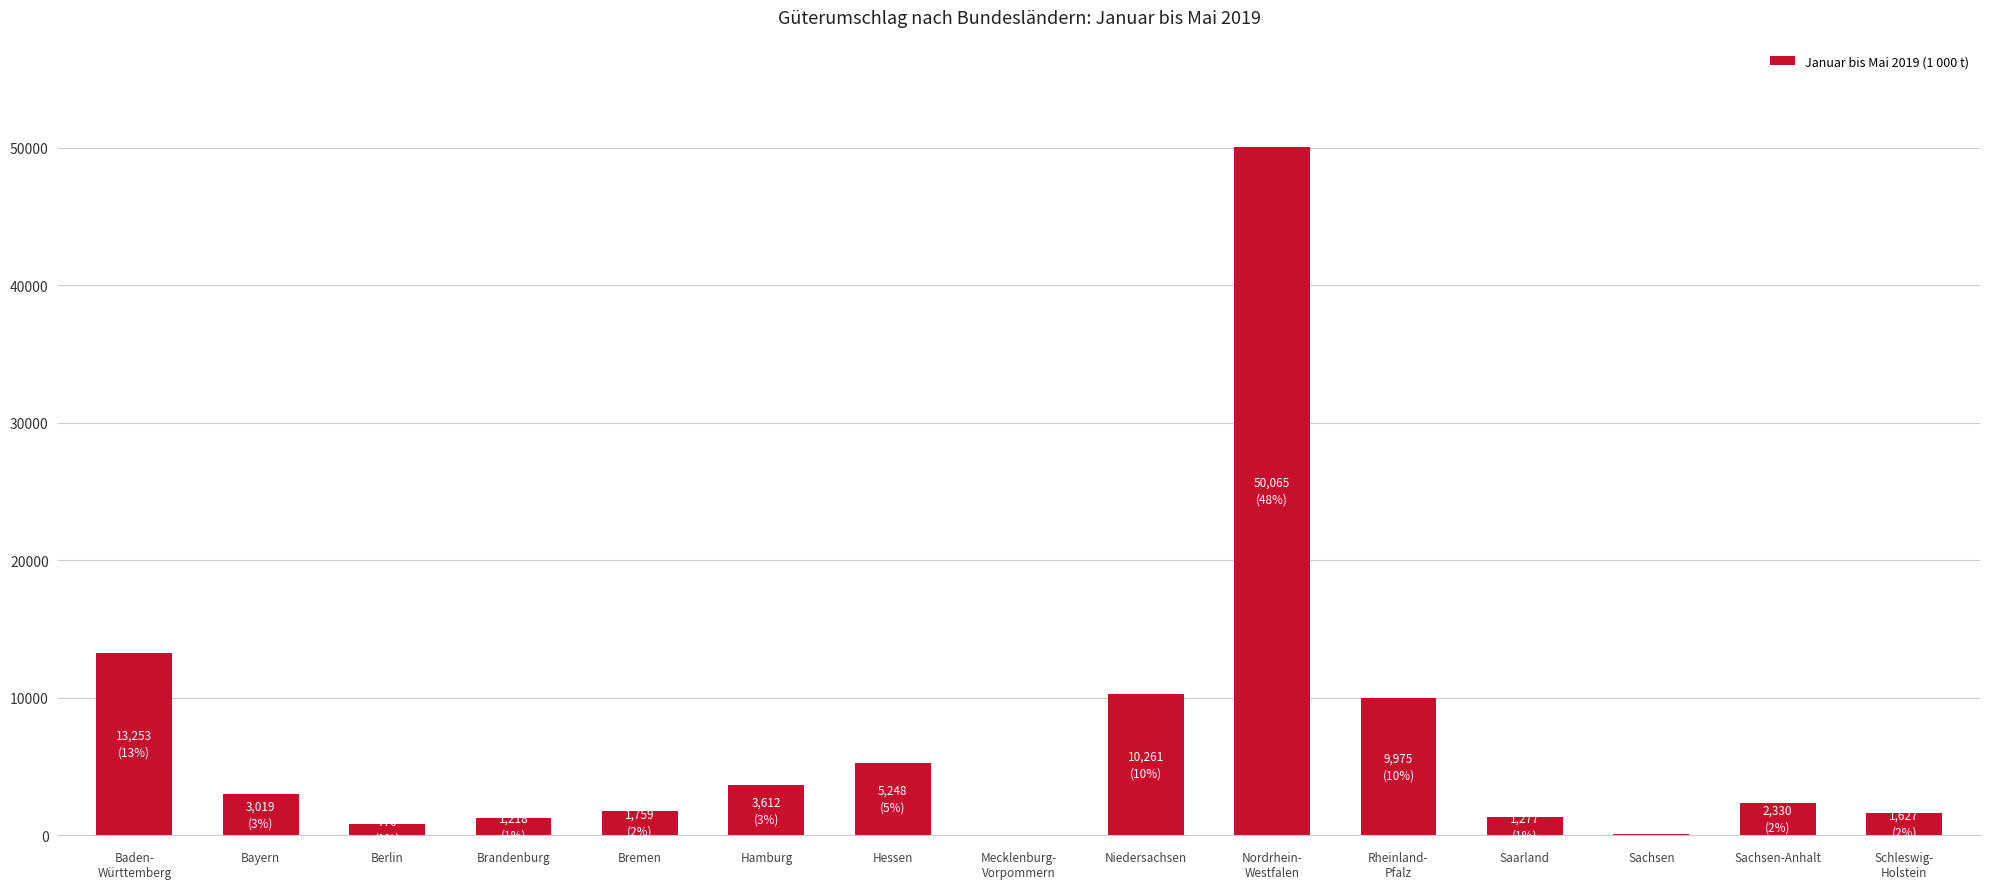

Is it true that the value at Berlin is 775.5?

True